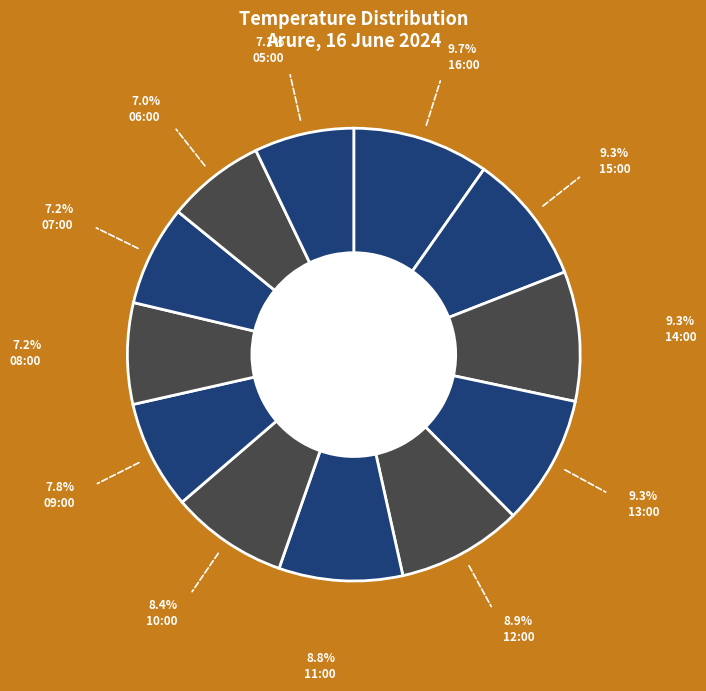

Which category has the smallest portion of the pie?

06:00